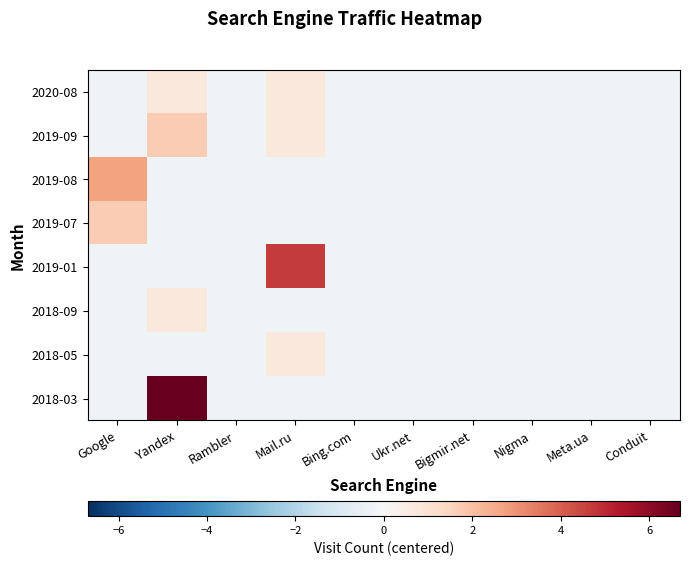

Which series has the largest total across all categories?

2018-03